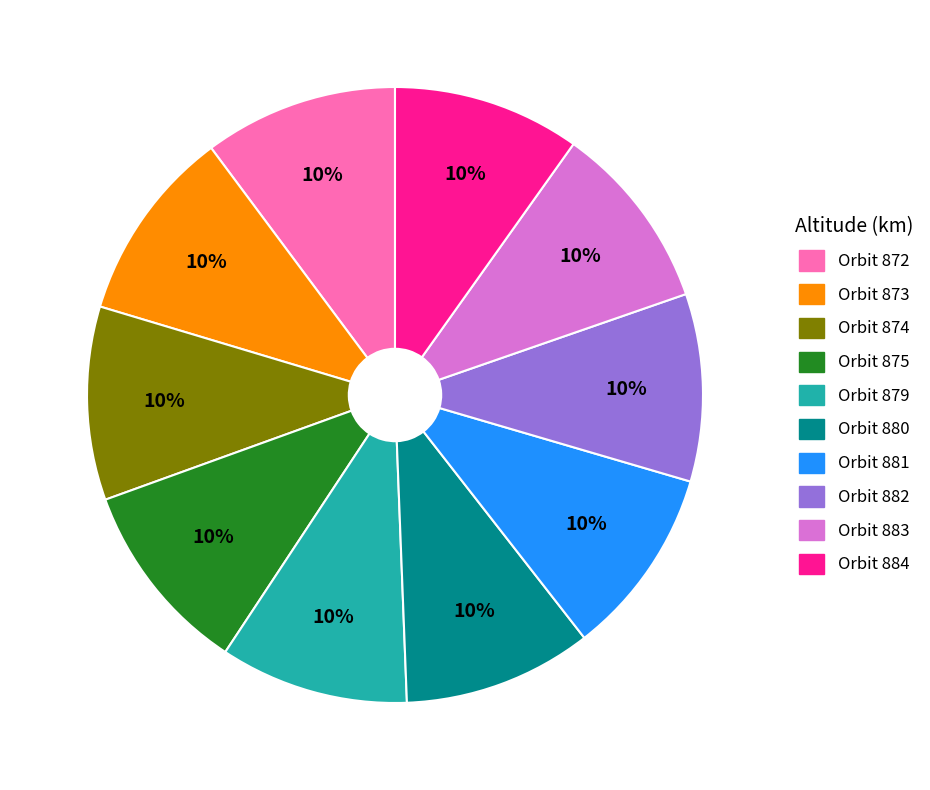

Approximately how many times larger is the value at Orbit 884 compared to Orbit 882?

1.0